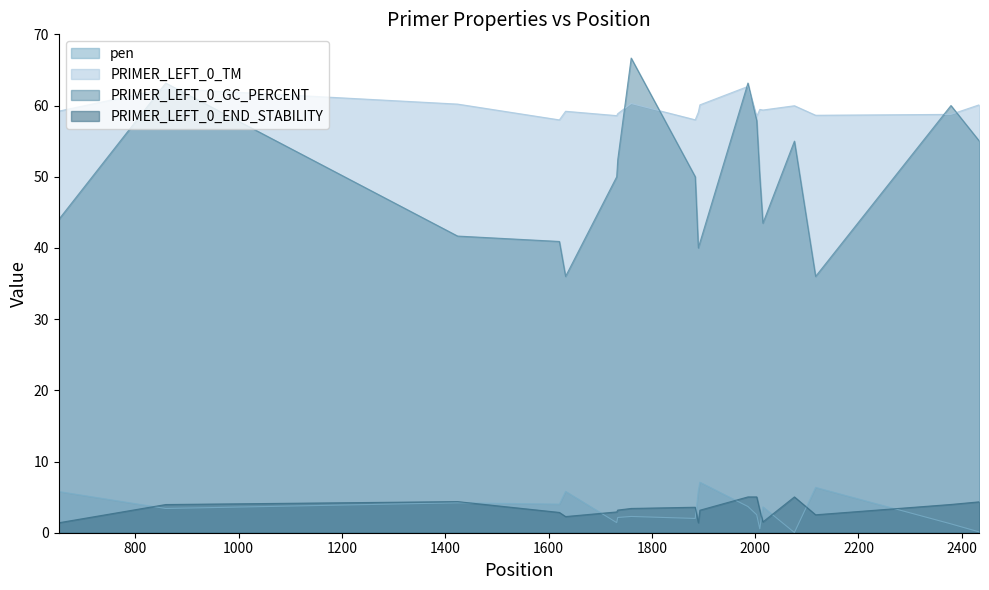

True or false: PRIMER_LEFT_0_END_STABILITY and PRIMER_LEFT_0_TM cross at least once.

False